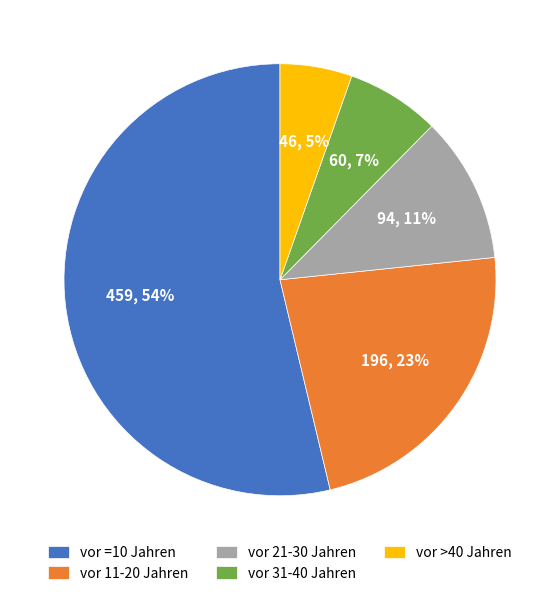

The vor >40 Jahren slice represents 5% of the pie. True or false?

True